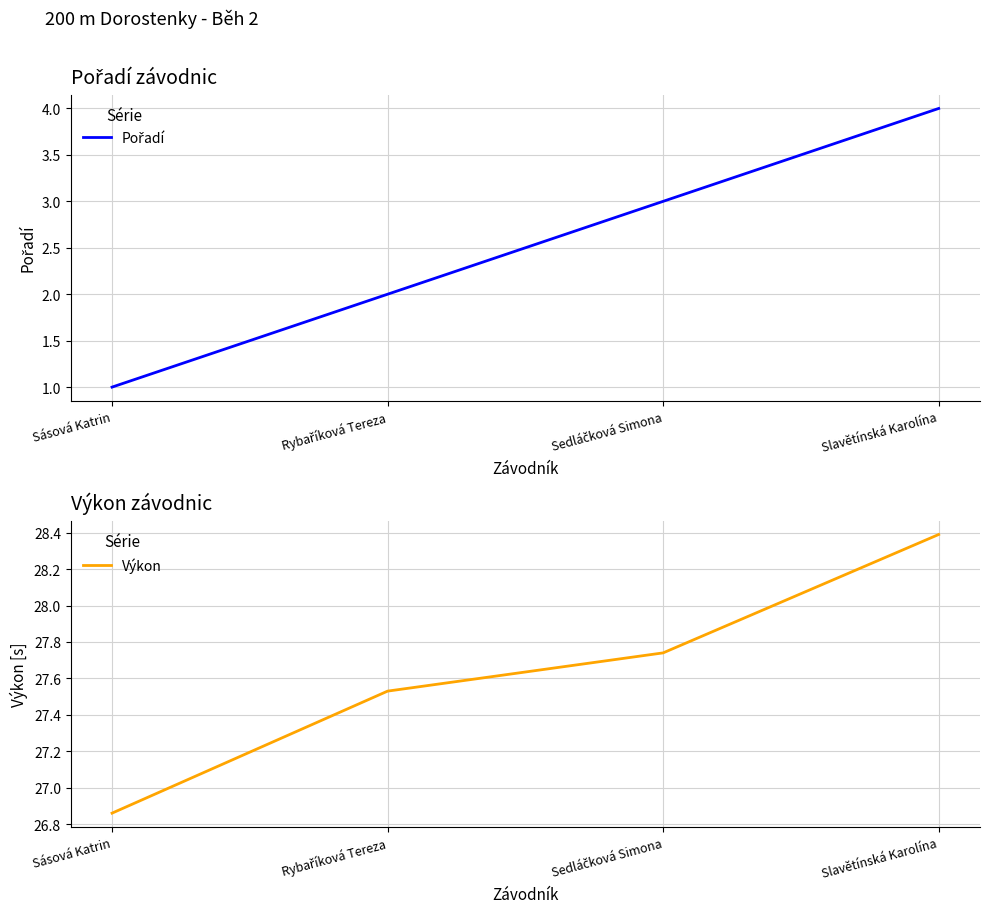

True or false: Výkon has more than 2 interior local peaks.

False